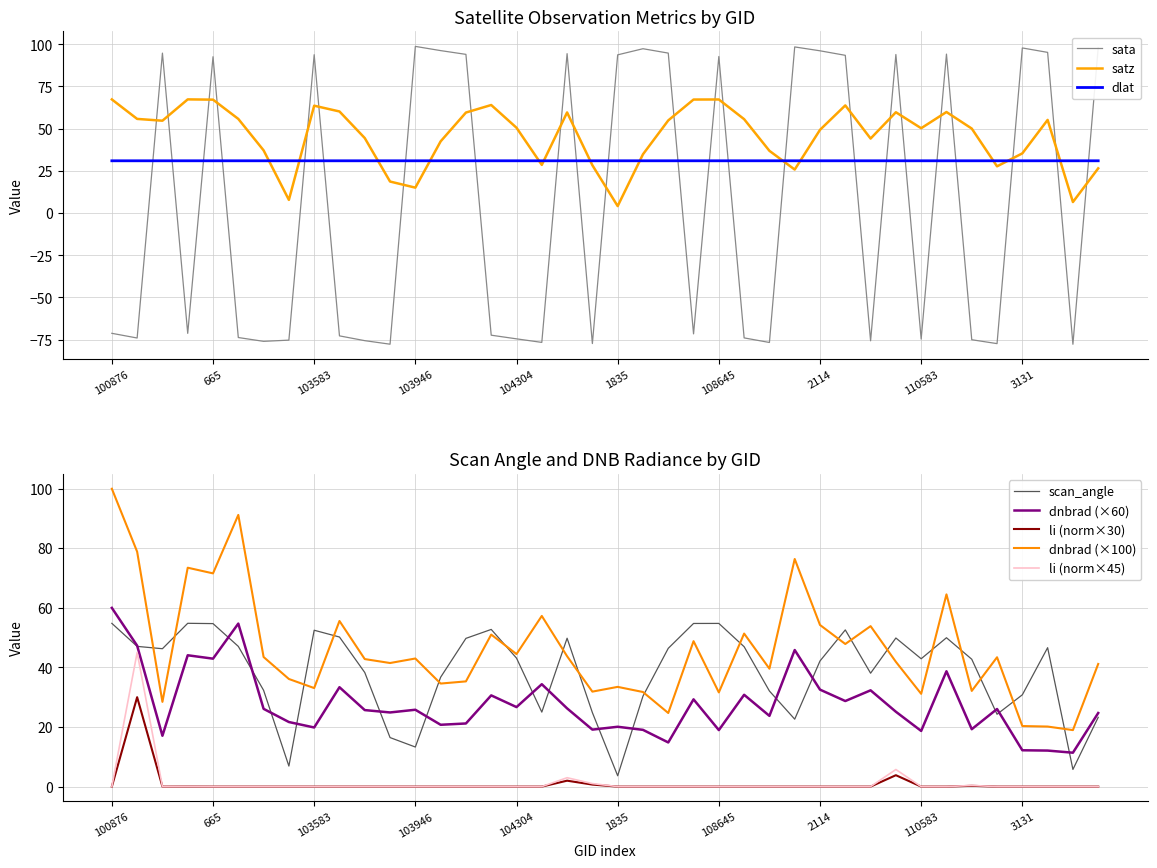

Which series has the widest spread of values?

sata